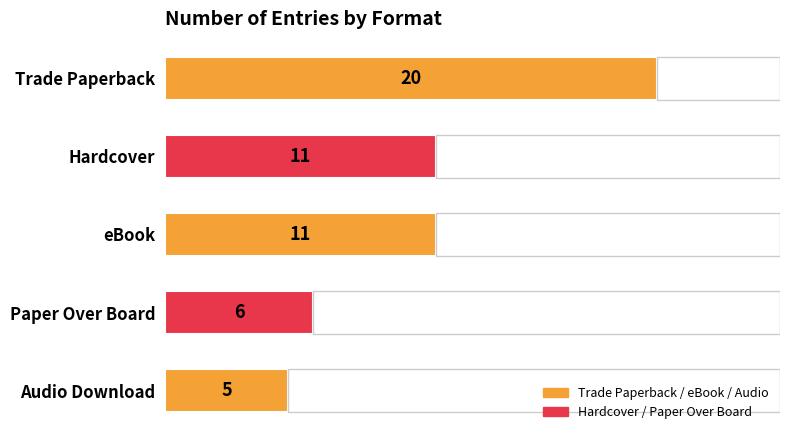

What is the change in value from Trade Paperback to Audio Download?

-15